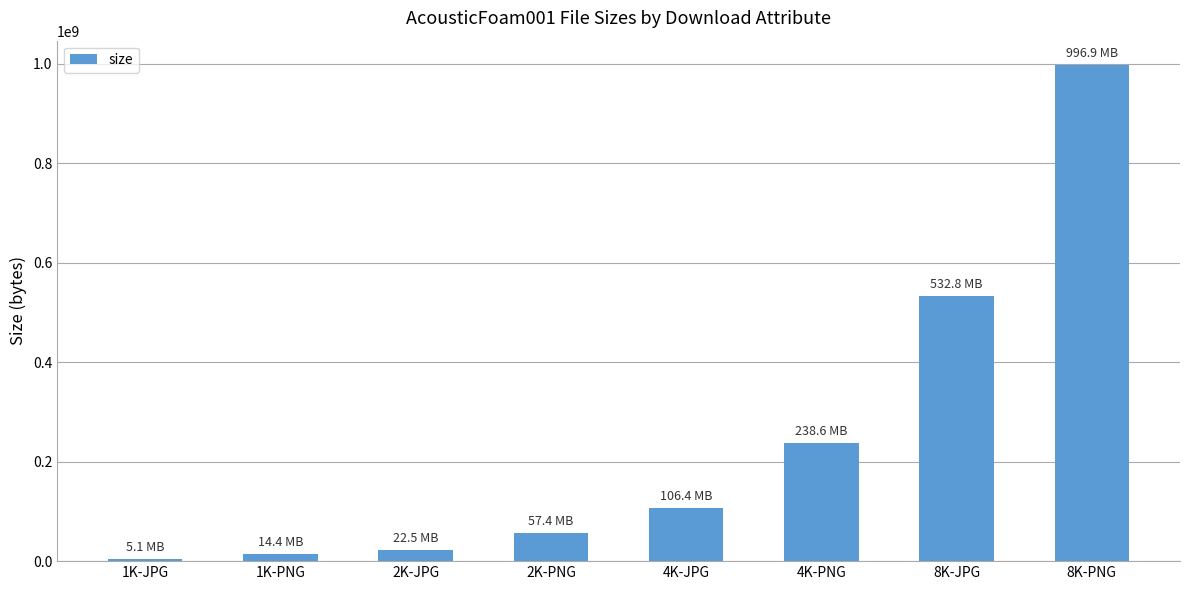

What position from the right is 2K-JPG?

6